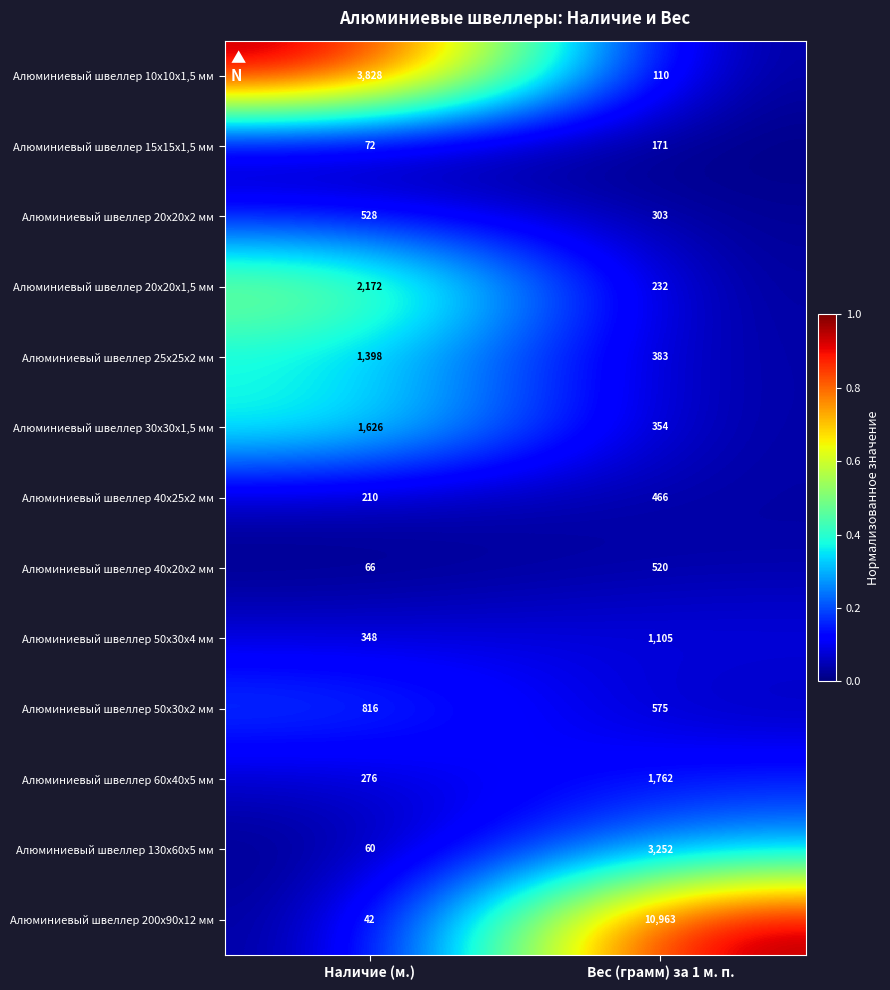

Which label corresponds to the smallest value in the chart?

Наличие (м.)